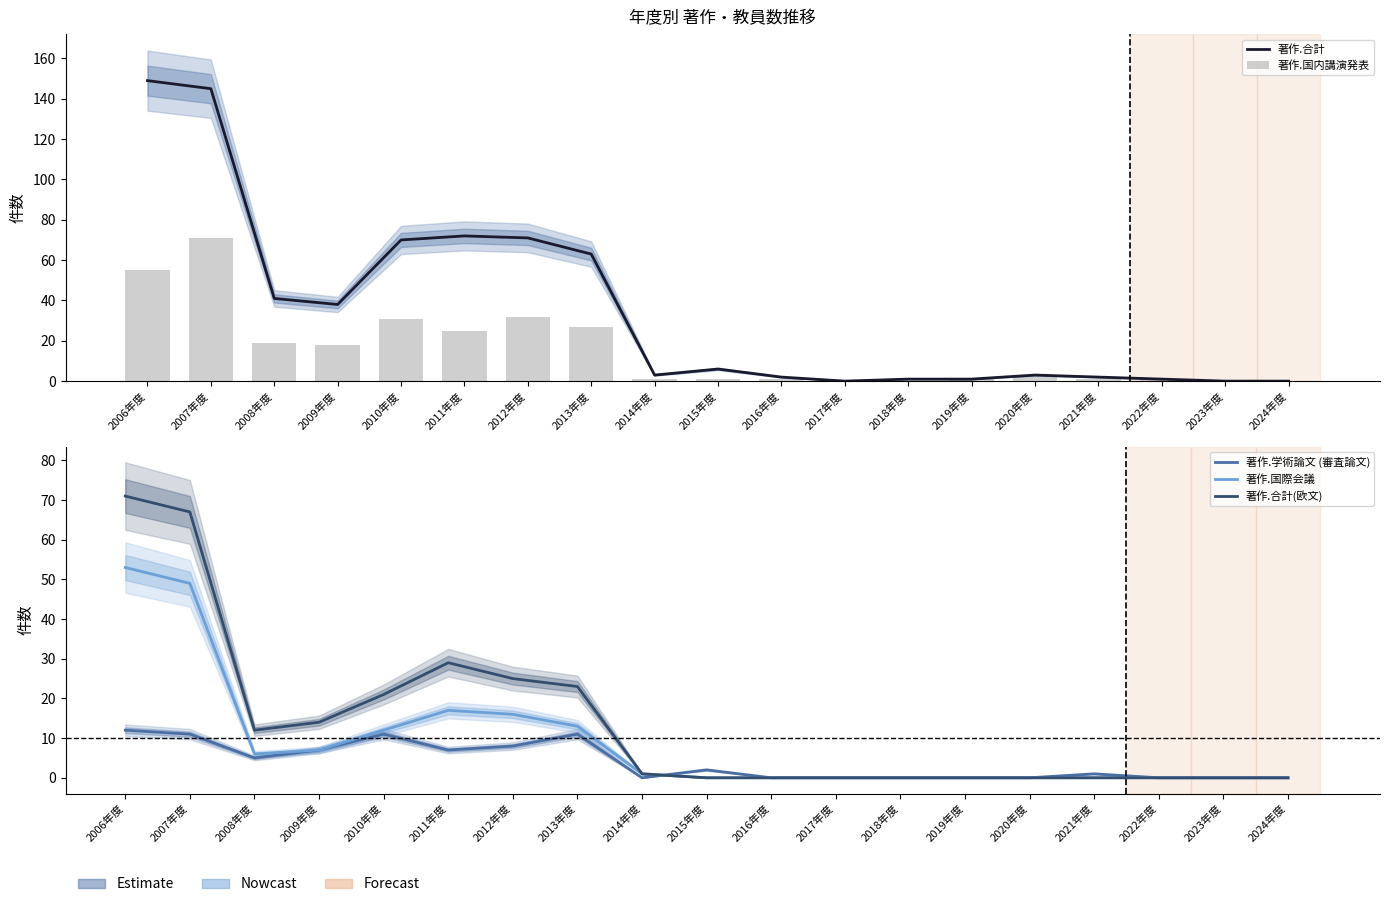

How many groups of bars are there?

19